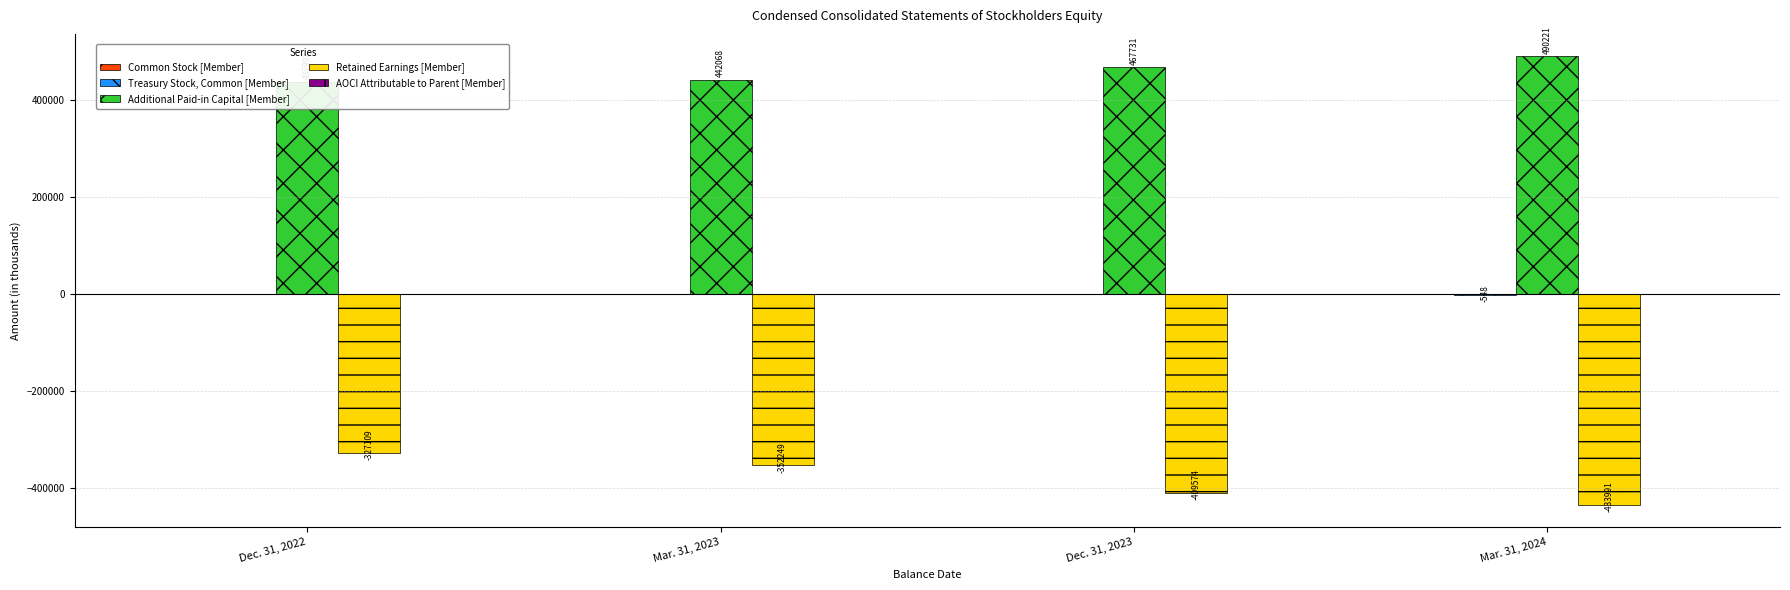

The value of Retained Earnings [Member] at Mar. 31, 2023 is -352249. True or false?

True